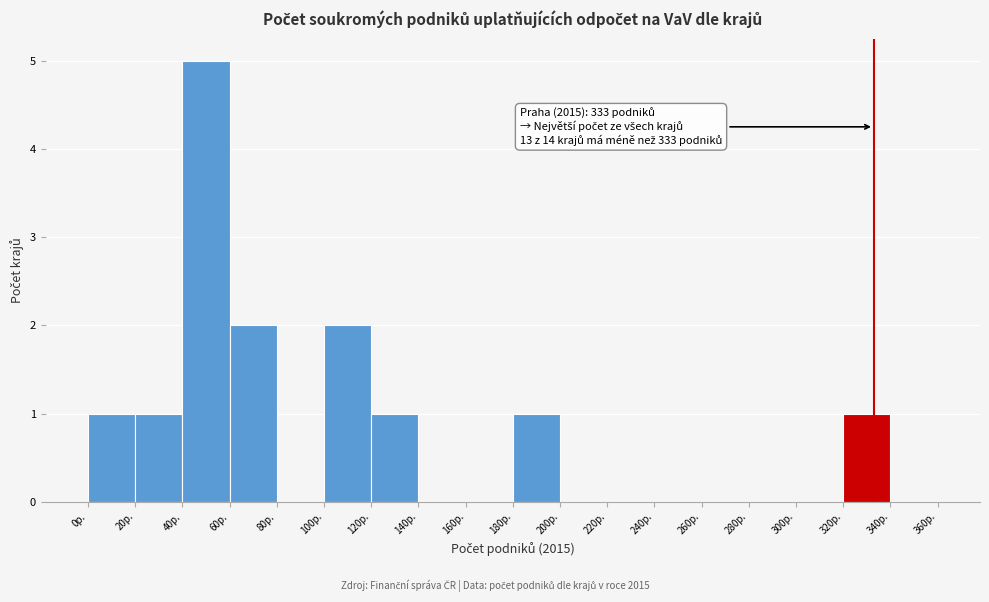

Which range on the x-axis has the tallest bar?

40 to 60